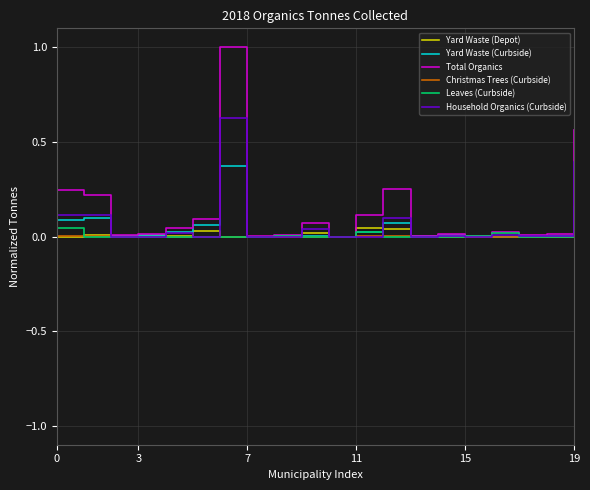

Which series has the largest range (max minus min)?

Total Organics